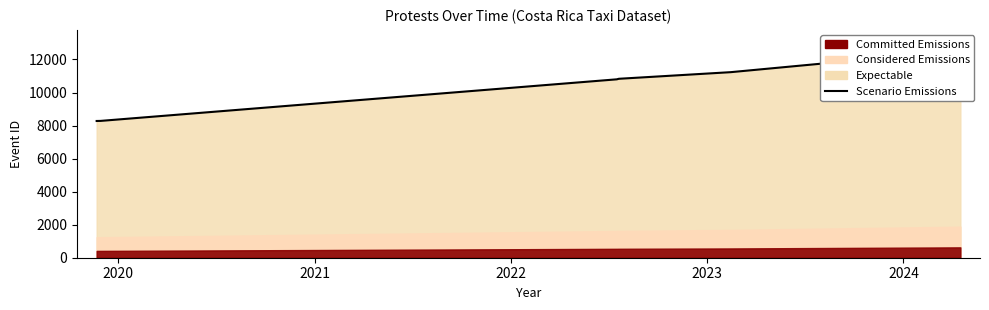

True or false: the data shows 11232 at 2023.

True